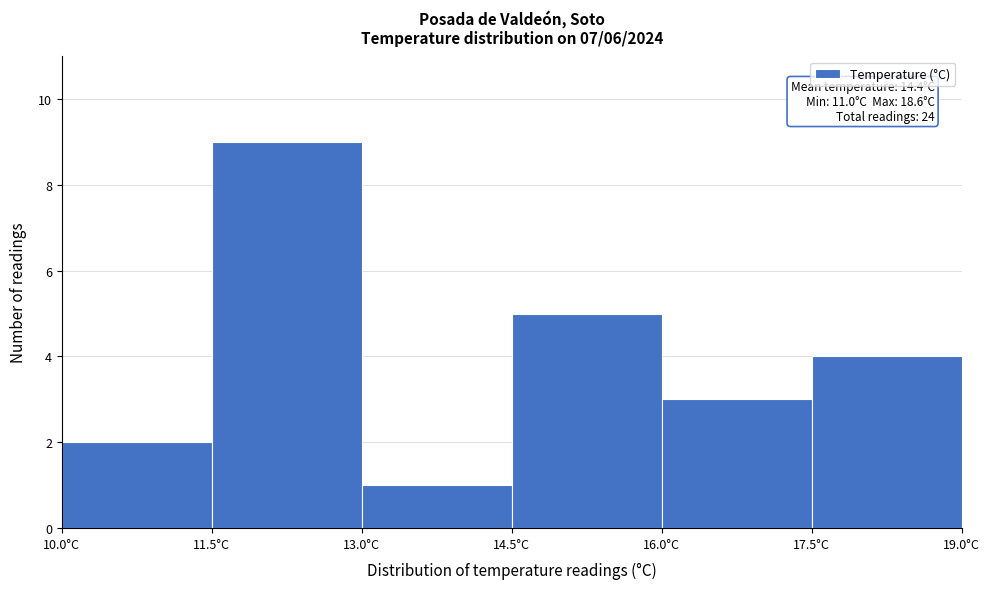

Which range on the x-axis has the tallest bar?

11.5 to 13.0